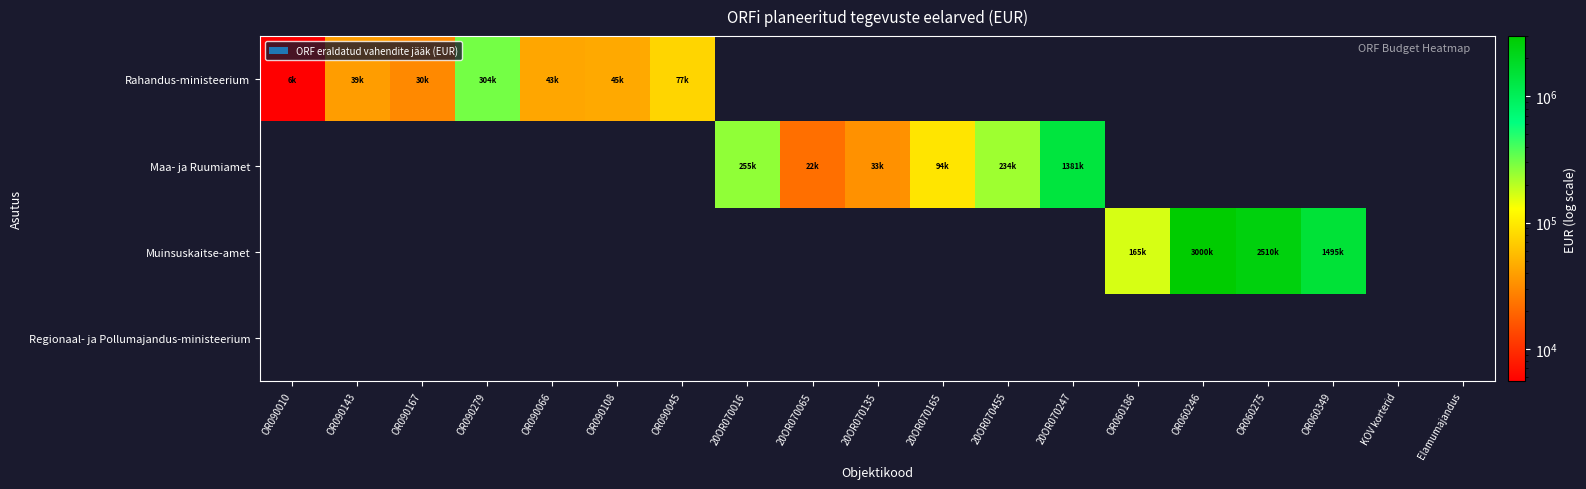

Count the number of data series in this chart.

4